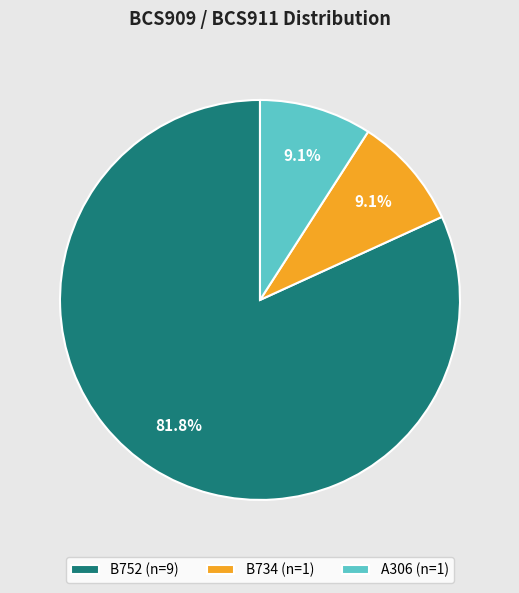

To the nearest percent, what is the difference between the B734 and B752 slice percentages?

73%